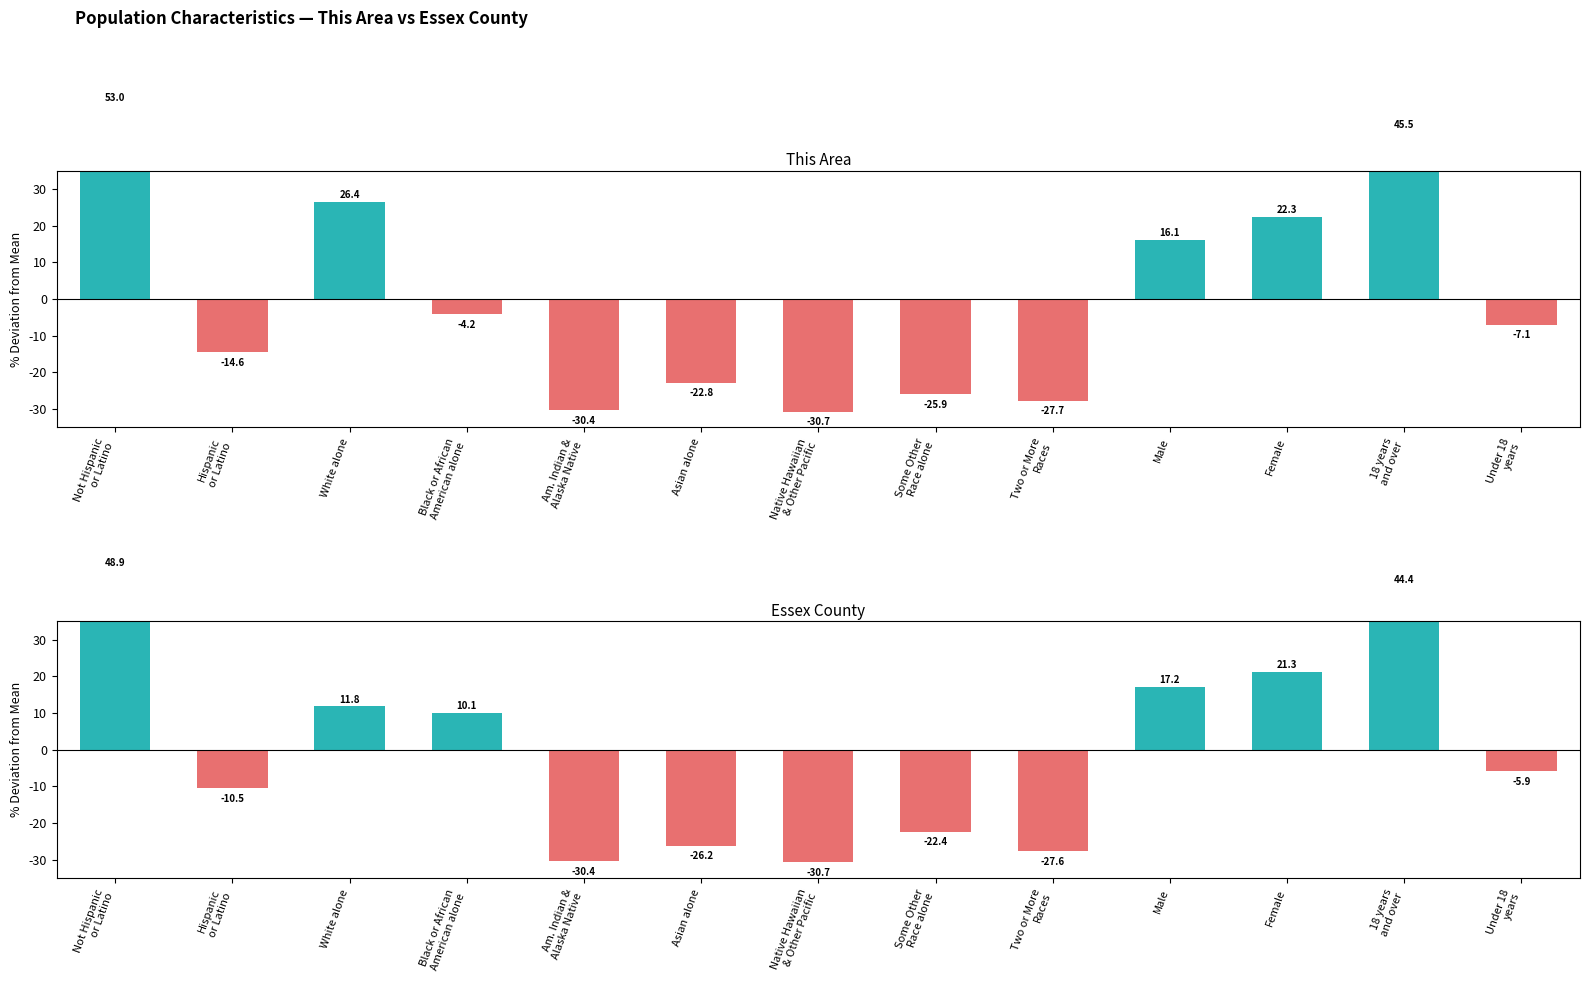

At how many categories does at least one series exceed 18?

4